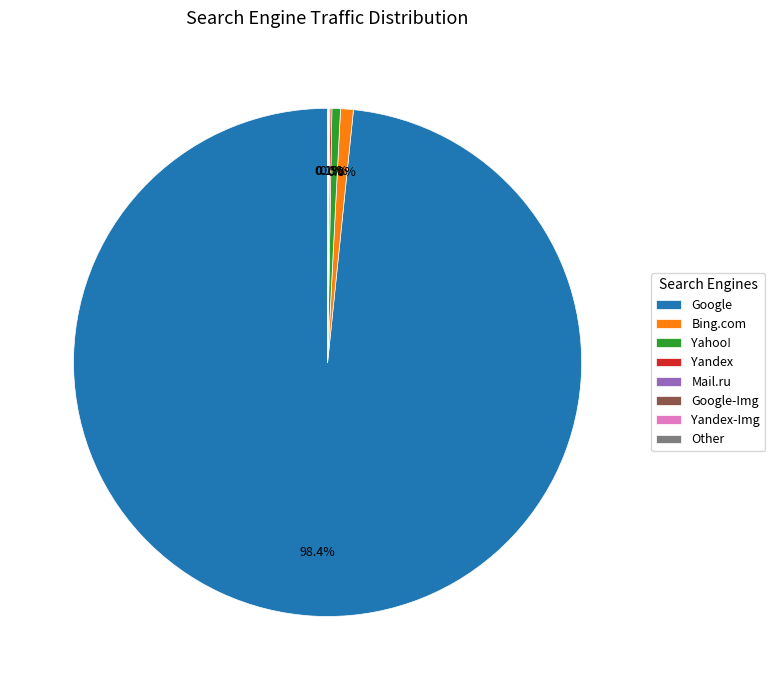

Approximately how many times larger is the value at Bing.com compared to Yahoo!?

1.5